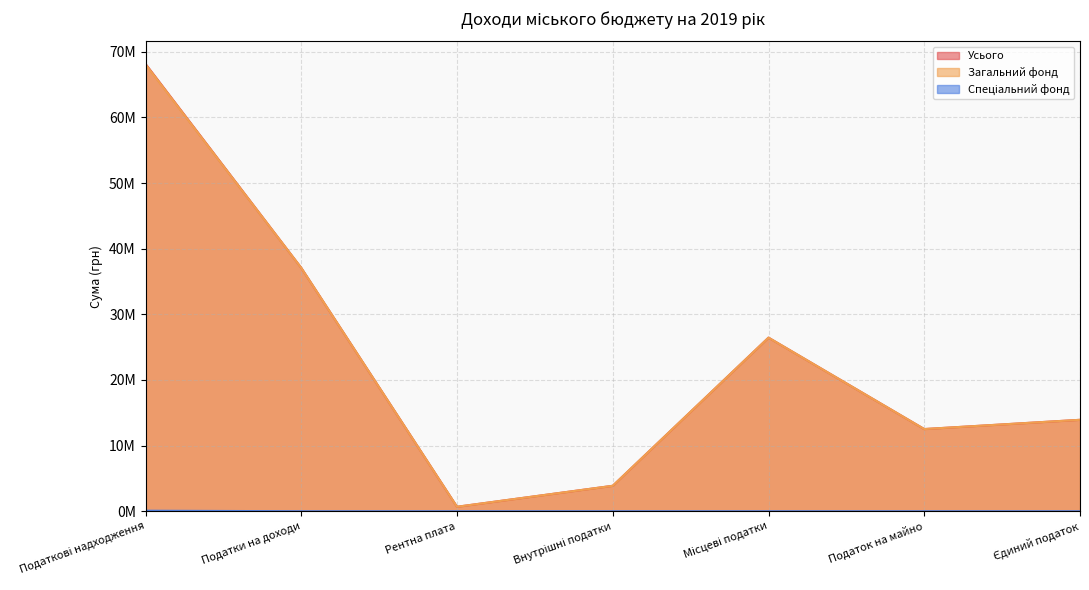

Rank the categories by Спеціальний фонд value from lowest to highest.

Податки на доходи, Рентна плата, Внутрішні податки, Місцеві податки, Податок на майно, Єдиний податок, Податкові надходження